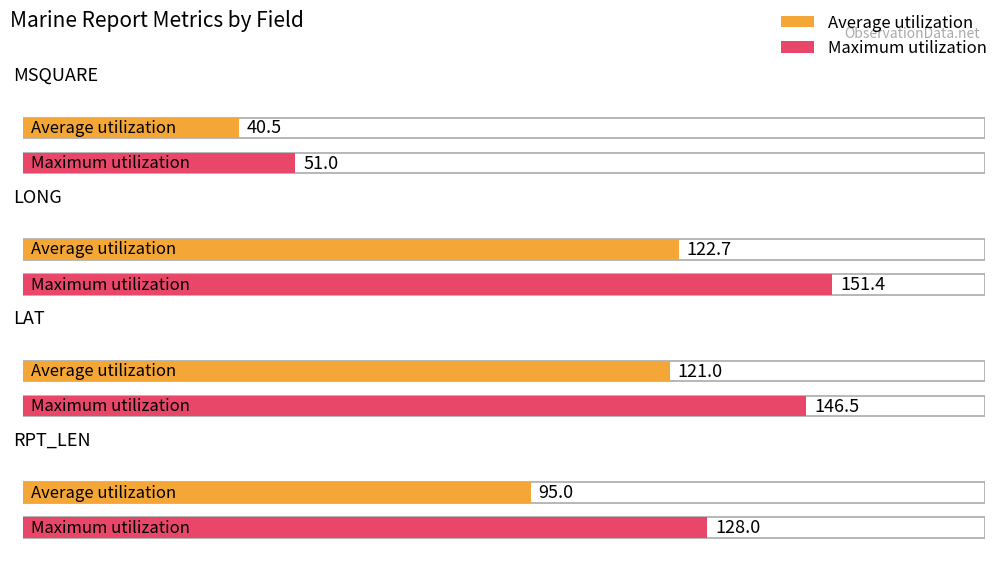

How many bars are there in each group?

2